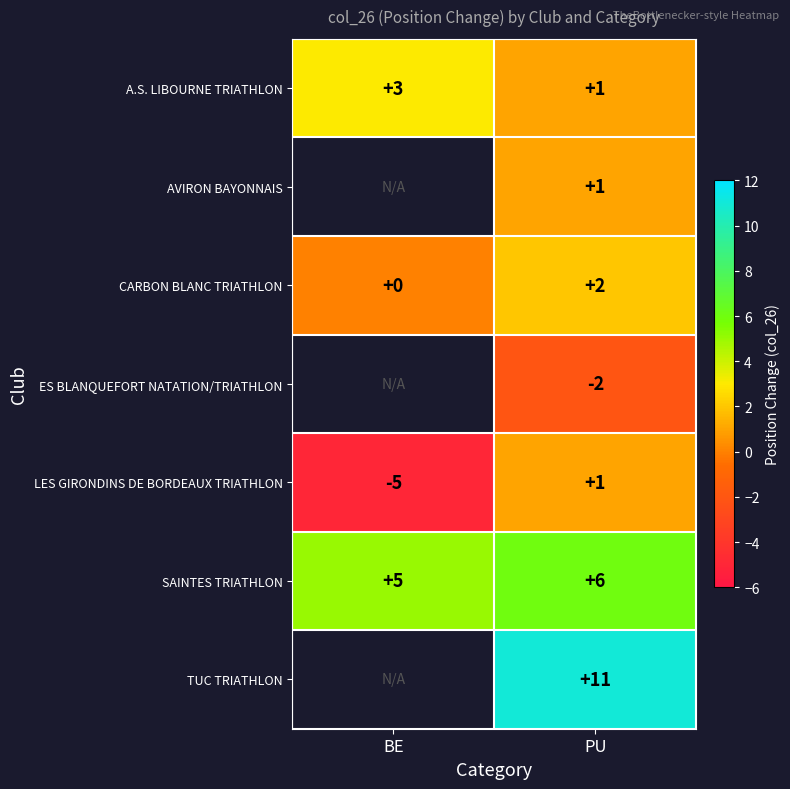

The AVIRON BAYONNAIS series shows 1 at PU. True or false?

True